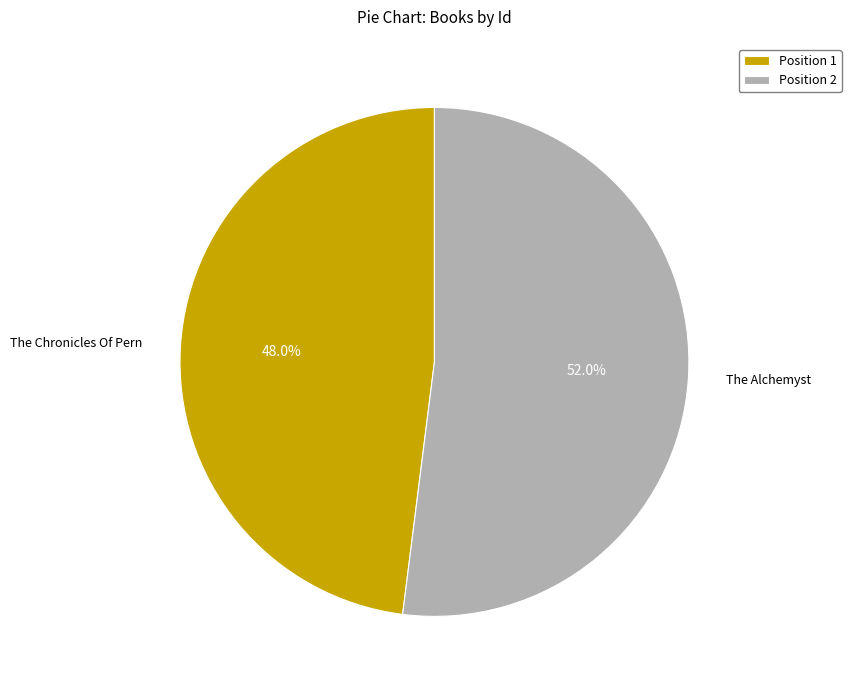

Which has a higher value, Position 1 or Position 2?

Position 2